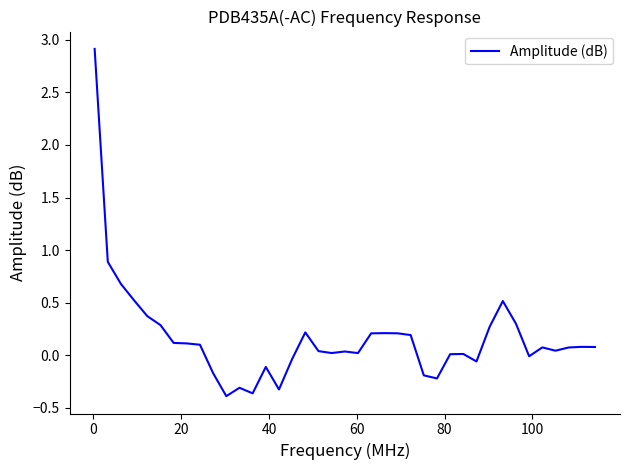

What is the maximum value shown in the chart?

2.9